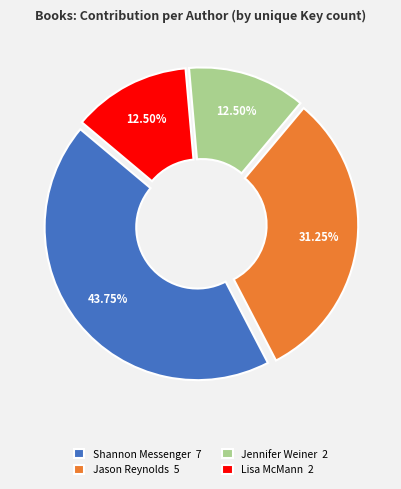

Does Lisa McMann 2 represent more than half of the total?

No